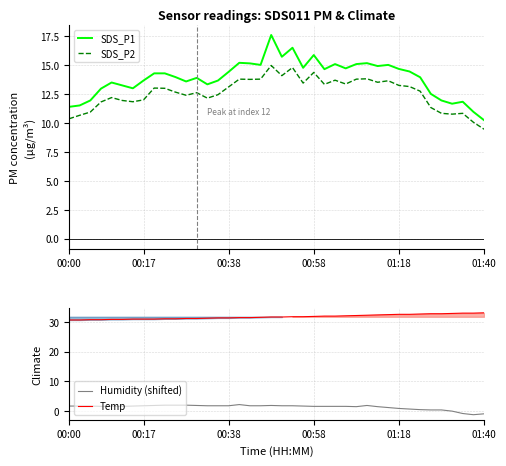

What position from the left is 26?

27